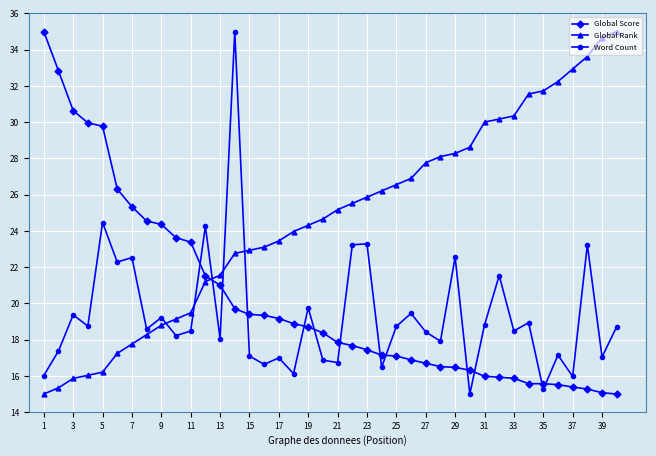

Count the number of data series in this chart.

3